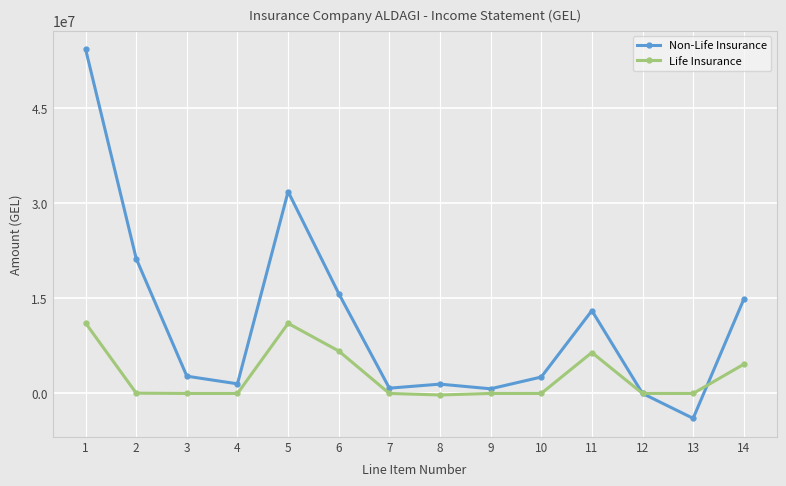

Which label corresponds to the smallest value in the chart?

13